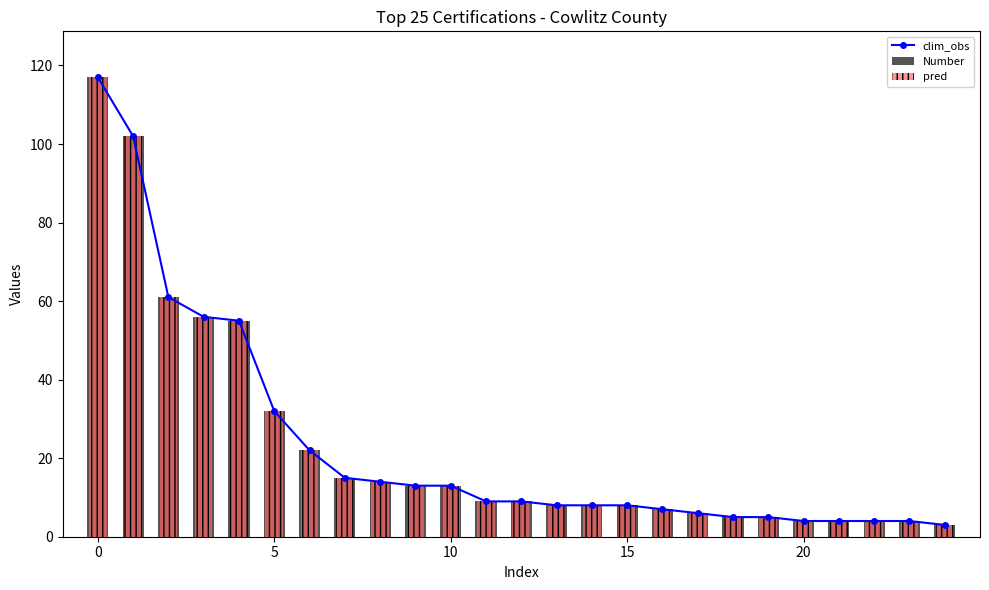

What is the difference between the second highest and minimum values in the Number series?

99